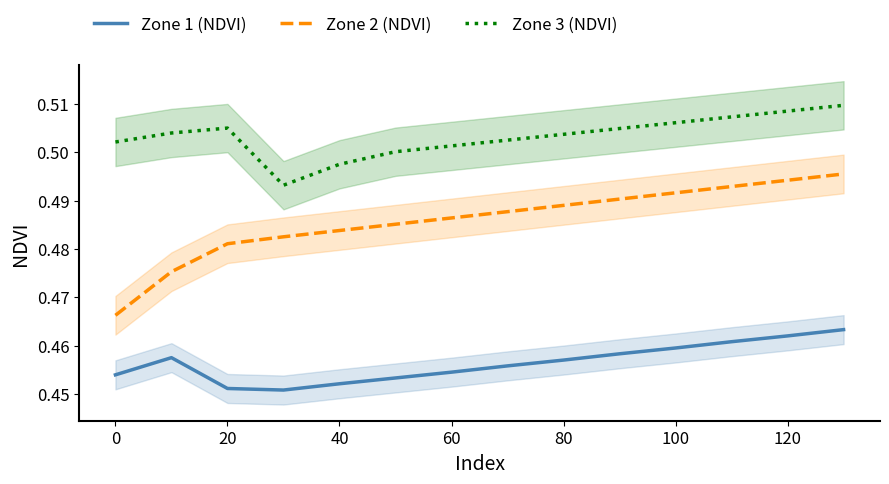

True or false: Zone 3 (NDVI) and Zone 2 (NDVI) cross at least once.

False